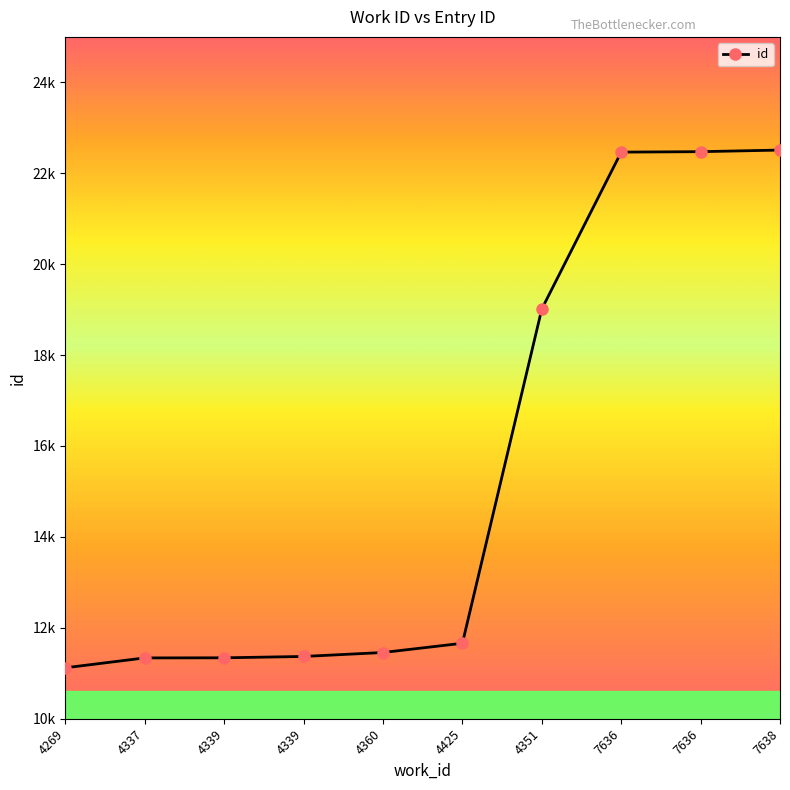

Which label corresponds to the smallest value in the chart?

4269